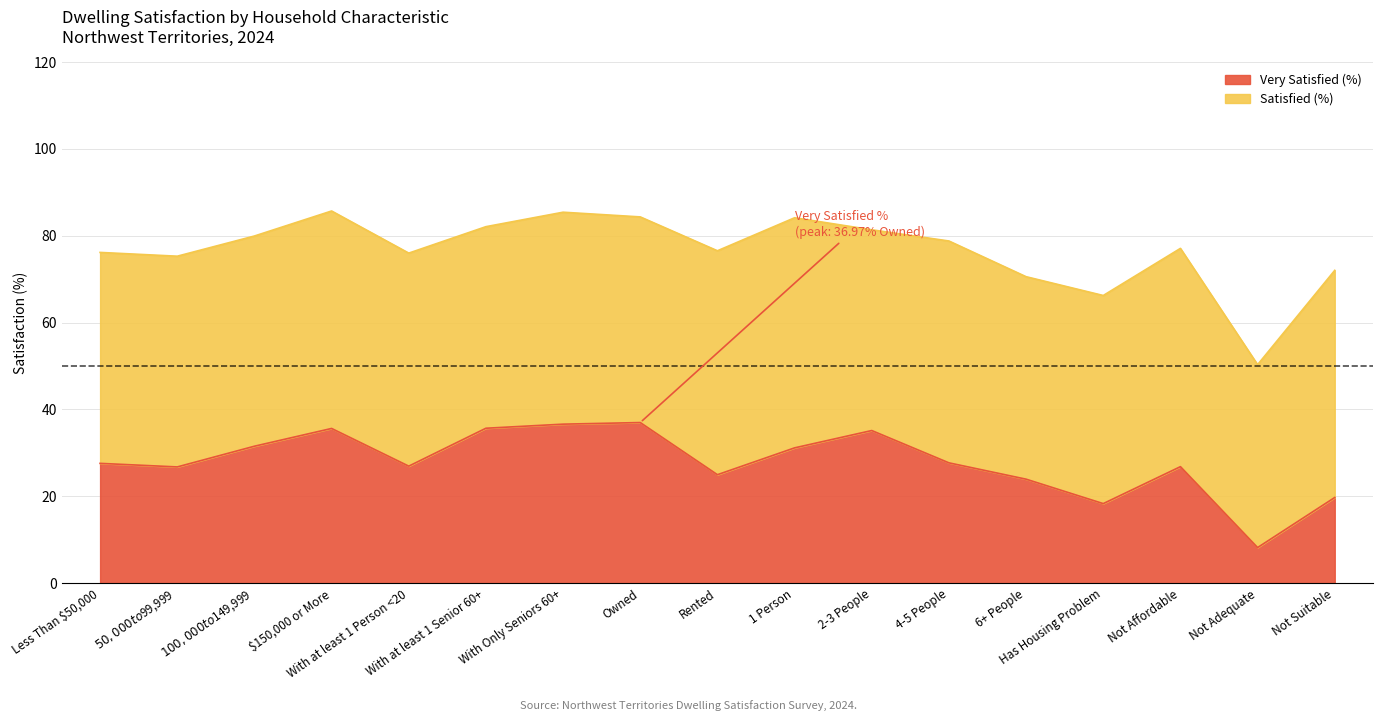

True or false: the data shows 26.9 at With at least 1 Person <20.

True